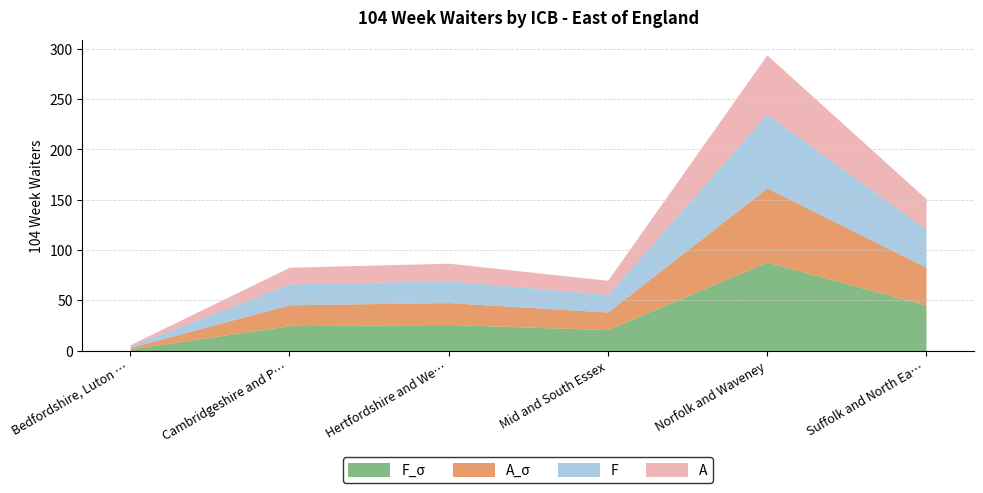

How many data points does each series have?

6